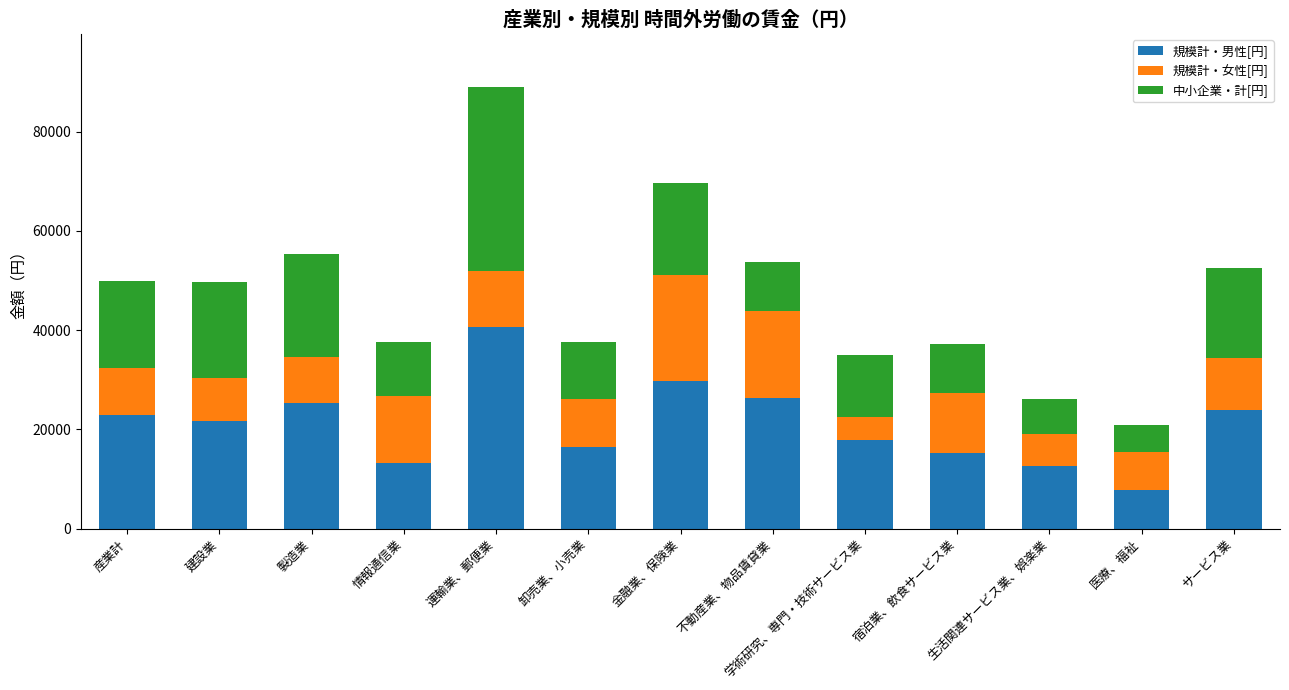

Are the bars grouped side by side (vs. stacked)?

No